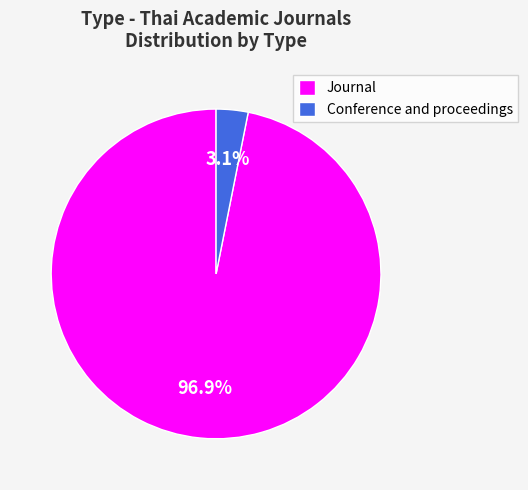

Is the sum of Journal and Conference and proceedings greater than half?

Yes